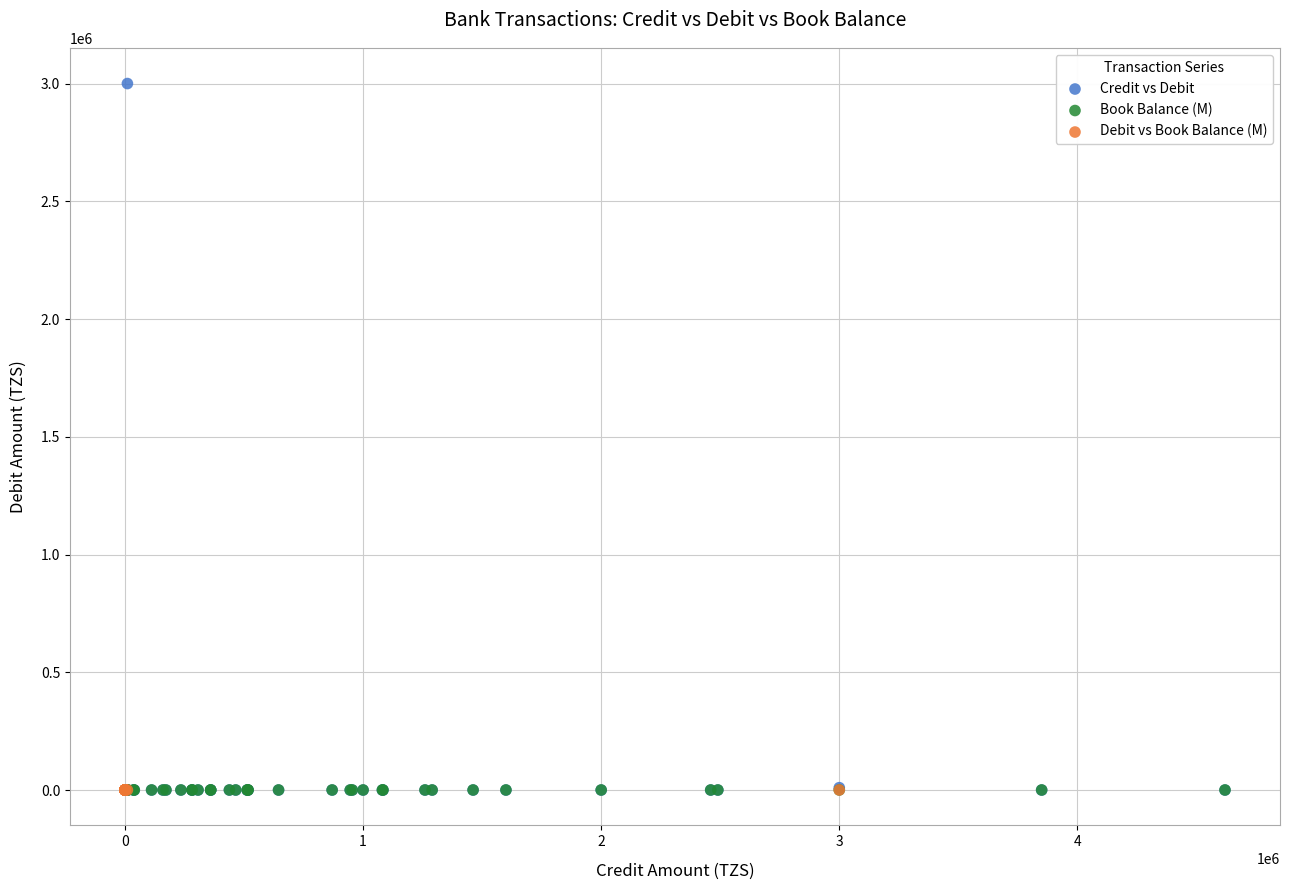

Which series contains the highest Y value?

Credit vs Debit